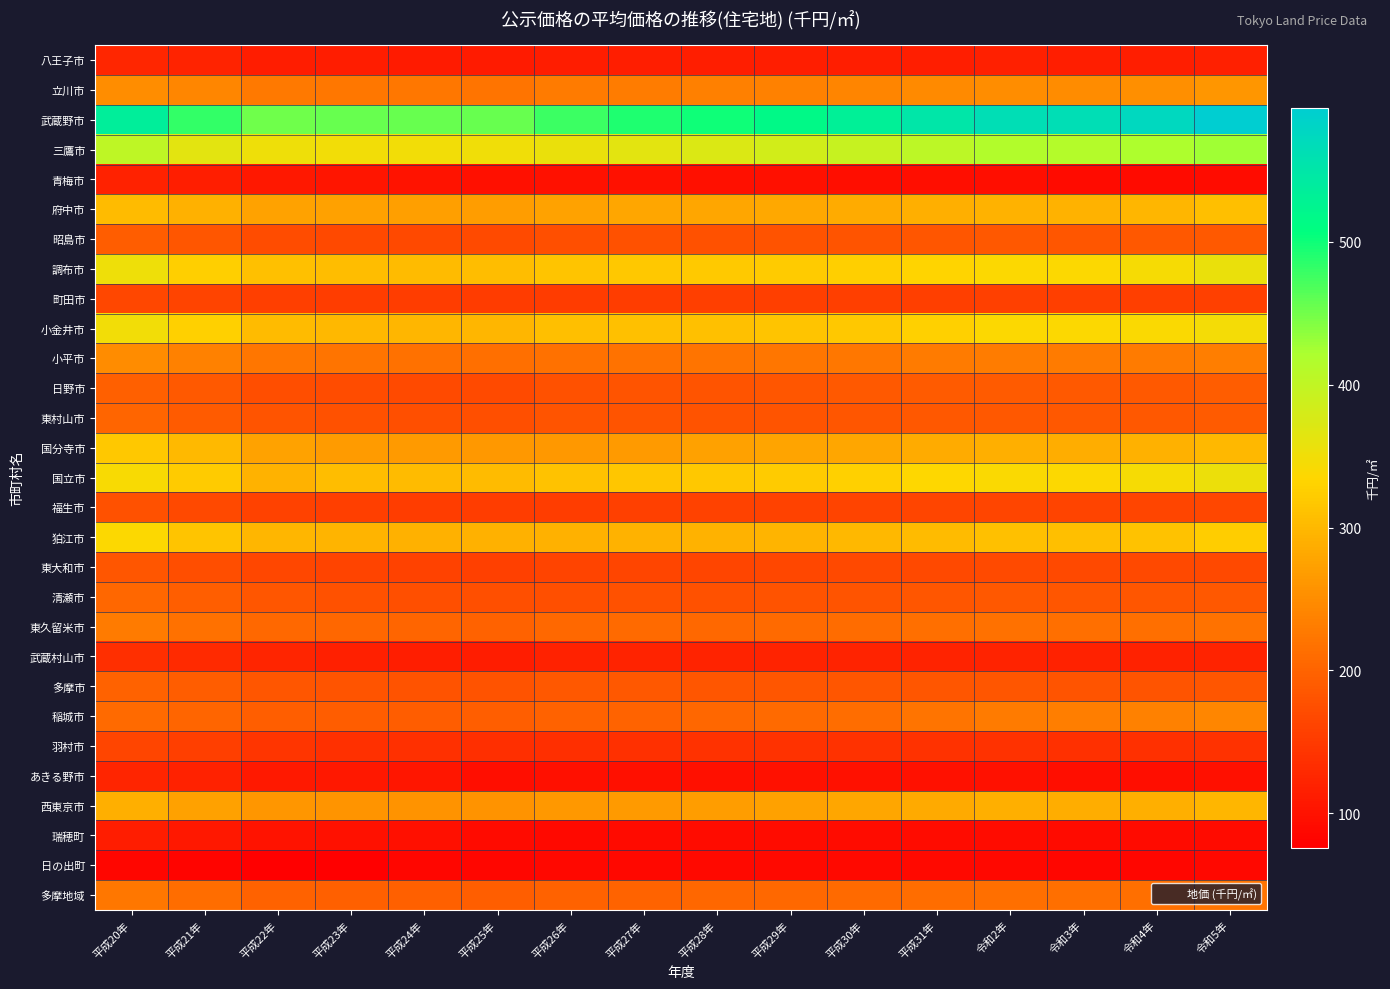

Reading left to right, extract all data points from this chart.

八王子市: 平成20年=125	平成21年=121	平成22年=113	平成23年=113	平成24年=111	平成25年=112	平成26年=114	平成27年=115	平成28年=115	平成29年=116	平成30年=116	平成31年=116	令和2年=117	令和3年=116	令和4年=116	令和5年=118
立川市: 平成20年=252	平成21年=243	平成22年=226	平成23年=225	平成24年=224	平成25年=220	平成26年=228	平成27年=230	平成28年=234	平成29年=236	平成30年=241	平成31年=246	令和2年=251	令和3年=250	令和4年=253	令和5年=261
武蔵野市: 平成20年=536	平成21年=482	平成22年=452	平成23年=456	平成24年=455	平成25年=455	平成26年=477	平成27年=492	平成28年=499	平成29年=516	平成30年=533	平成31年=551	令和2年=565	令和3年=565	令和4年=575	令和5年=594
三鷹市: 平成20年=402	平成21年=365	平成22年=352	平成23年=349	平成24年=349	平成25年=350	平成26年=357	平成27年=364	平成28年=373	平成29年=383	平成30年=394	平成31年=405	令和2年=414	令和3年=413	令和4年=418	令和5年=428
青梅市: 平成20年=120	平成21年=115	平成22年=108	平成23年=103	平成24年=102	平成25年=97	平成26年=99	平成27年=99	平成28年=97	平成29年=97	平成30年=96	平成31年=95	令和2年=95	令和3年=92	令和4年=92	令和5年=93
府中市: 平成20年=304	平成21年=291	平成22年=276	平成23年=273	平成24年=272	平成25年=270	平成26年=276	平成27年=280	平成28年=279	平成29年=282	平成30年=285	平成31年=289	令和2年=293	令和3年=293	令和4年=297	令和5年=308
昭島市: 平成20年=193	平成21年=184	平成22年=172	平成23年=168	平成24年=168	平成25年=170	平成26年=176	平成27年=178	平成28年=178	平成29年=180	平成30年=182	平成31年=185	令和2年=187	令和3年=185	令和4年=186	令和5年=189
調布市: 平成20年=352	平成21年=326	平成22年=309	平成23年=306	平成24年=304	平成25年=306	平成26年=313	平成27年=317	平成28年=319	平成29年=322	平成30年=326	平成31年=331	令和2年=338	令和3年=338	令和4年=344	令和5年=356
町田市: 平成20年=166	平成21年=161	平成22年=156	平成23年=154	平成24年=153	平成25年=152	平成26年=152	平成27年=153	平成28年=156	平成29年=156	平成30年=156	平成31年=156	令和2年=157	令和3年=156	令和4年=156	令和5年=157
小金井市: 平成20年=348	平成21年=328	平成22年=304	平成23年=300	平成24年=298	平成25年=298	平成26年=307	平成27年=310	平成28年=309	平成29年=313	平成30年=318	平成31年=327	令和2年=338	令和3年=338	令和4年=340	令和5年=346
小平市: 平成20年=249	平成21年=236	平成22年=223	平成23年=220	平成24年=216	平成25年=214	平成26年=216	平成27年=218	平成28年=220	平成29年=223	平成30年=225	平成31年=228	令和2年=230	令和3年=229	令和4年=229	令和5年=233
日野市: 平成20年=197	平成21年=189	平成22年=175	平成23年=173	平成24年=171	平成25年=171	平成26年=179	平成27年=182	平成28年=183	平成29年=185	平成30年=188	平成31年=190	令和2年=191	令和3年=189	令和4年=189	令和5年=193
東村山市: 平成20年=202	平成21年=191	平成22年=183	平成23年=179	平成24年=177	平成25年=177	平成26年=182	平成27年=183	平成28年=180	平成29年=183	平成30年=184	平成31年=186	令和2年=187	令和3年=186	令和4年=187	令和5年=191
国分寺市: 平成20年=318	平成21年=302	平成22年=275	平成23年=267	平成24年=265	平成25年=264	平成26年=263	平成27年=266	平成28年=273	平成29年=277	平成30年=280	平成31年=285	令和2年=289	令和3年=287	令和4年=291	令和5年=300
国立市: 平成20年=342	平成21年=322	平成22年=294	平成23年=305	平成24年=303	平成25年=304	平成26年=311	平成27年=315	平成28年=317	平成29年=321	平成30年=328	平成31年=336	令和2年=340	令和3年=339	令和4年=344	令和5年=355
福生市: 平成20年=179	平成21年=169	平成22年=160	平成23年=156	平成24年=154	平成25年=153	平成26年=154	平成27年=157	平成28年=159	平成29年=160	平成30年=163	平成31年=164	令和2年=165	令和3年=163	令和4年=164	令和5年=166
狛江市: 平成20年=339	平成21年=314	平成22年=298	平成23年=295	平成24年=292	平成25年=291	平成26年=292	平成27年=293	平成28年=294	平成29年=296	平成30年=299	平成31年=303	令和2年=309	令和3年=308	令和4年=312	令和5年=323
東大和市: 平成20年=184	平成21年=175	平成22年=166	平成23年=162	平成24年=159	平成25年=158	平成26年=163	平成27年=164	平成28年=165	平成29年=166	平成30年=168	平成31年=169	令和2年=170	令和3年=168	令和4年=168	令和5年=169
清瀬市: 平成20年=205	平成21年=195	平成22年=185	平成23年=179	平成24年=177	平成25年=176	平成26年=177	平成27年=178	平成28年=179	平成29年=181	平成30年=183	平成31年=185	令和2年=186	令和3年=184	令和4年=185	令和5年=187
東久留米市: 平成20年=229	平成21年=217	平成22年=207	平成23年=205	平成24年=203	平成25年=199	平成26年=206	平成27年=208	平成28年=207	平成29年=209	平成30年=211	平成31年=214	令和2年=216	令和3年=214	令和4年=215	令和5年=219
武蔵村山市: 平成20年=136	平成21年=130	平成22年=123	平成23年=118	平成24年=116	平成25年=114	平成26年=120	平成27年=121	平成28年=121	平成29年=121	平成30年=122	平成31年=122	令和2年=122	令和3年=120	令和4年=120	令和5年=122
多摩市: 平成20年=198	平成21年=193	平成22年=184	平成23年=182	平成24年=181	平成25年=180	平成26年=186	平成27年=187	平成28年=184	平成29年=184	平成30年=184	平成31年=184	令和2年=184	令和3年=183	令和4年=183	令和5年=185
稲城市: 平成20年=208	平成21年=202	平成22年=195	平成23年=193	平成24年=193	平成25年=194	平成26年=198	平成27年=201	平成28年=205	平成29年=209	平成30年=213	平成31年=220	令和2年=228	令和3年=232	令和4年=237	令和5年=243
羽村市: 平成20年=164	平成21年=155	平成22年=144	平成23年=138	平成24年=137	平成25年=136	平成26年=136	平成27年=137	平成28年=139	平成29年=139	平成30年=140	平成31年=140	令和2年=140	令和3年=138	令和4年=138	令和5年=140
あきる野市: 平成20年=123	平成21年=119	平成22年=109	平成23年=107	平成24年=105	平成25年=96	平成26年=97	平成27年=98	平成28年=98	平成29年=99	平成30年=99	平成31年=99	令和2年=99	令和3年=96	令和4年=96	令和5年=97
西東京市: 平成20年=289	平成21年=274	平成22年=262	平成23年=260	平成24年=258	平成25年=258	平成26年=263	平成27年=266	平成28年=270	平成29年=274	平成30年=279	平成31年=284	令和2年=289	令和3年=288	令和4年=290	令和5年=297
瑞穂町: 平成20年=113	平成21年=108	平成22年=101	平成23年=99	平成24年=97	平成25年=92	平成26年=90	平成27年=91	平成28年=93	平成29年=93	平成30年=93	平成31年=93	令和2年=93	令和3年=91	令和4年=91	令和5年=92
日の出町: 平成20年=86	平成21年=83	平成22年=77	平成23年=76	平成24年=86	平成25年=85	平成26年=88	平成27年=88	平成28年=89	平成29年=89	平成30年=89	平成31年=89	令和2年=88	令和3年=86	令和4年=86	令和5年=87
多摩地域: 平成20年=225	平成21年=212	平成22年=199	平成23年=197	平成24年=196	平成25年=194	平成26年=198	平成27年=200	平成28年=204	平成29年=206	平成30年=209	平成31年=212	令和2年=214	令和3年=214	令和4年=215	令和5年=220